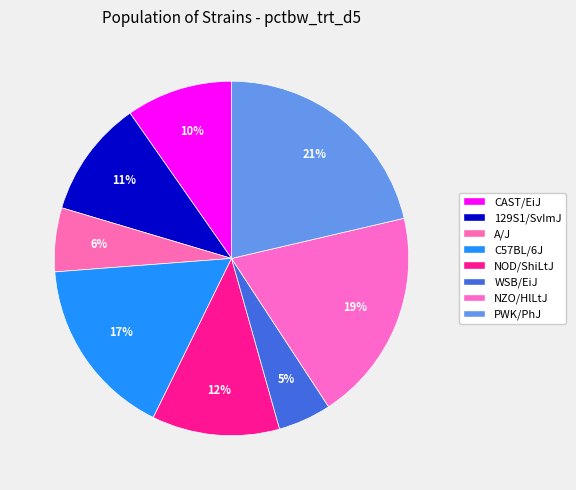

What is the largest slice in the pie chart?

PWK/PhJ